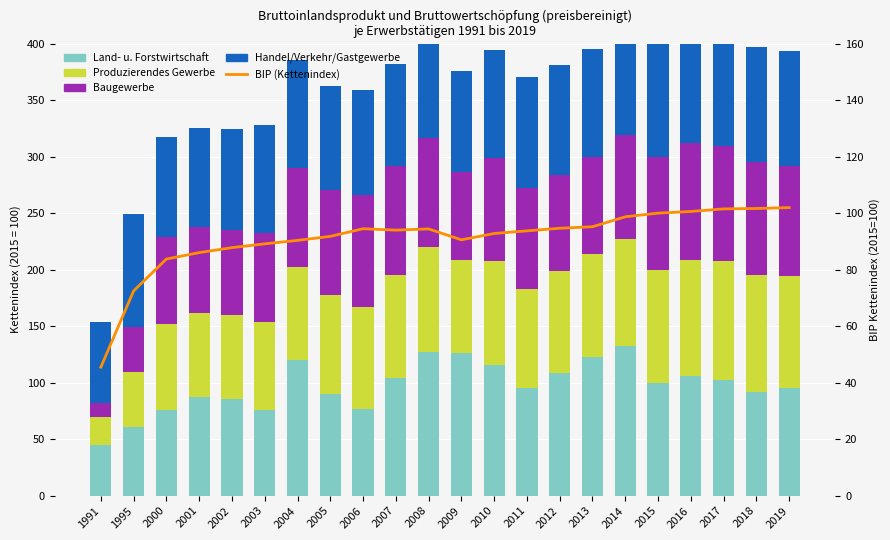

The Baugewerbe series shows 12.4 at 1991. True or false?

True